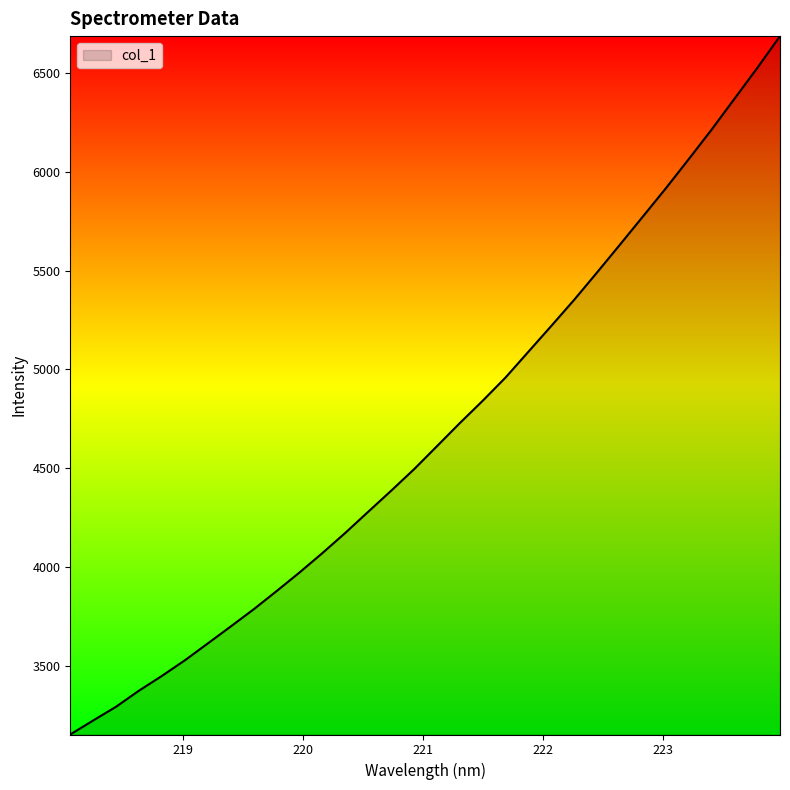

What is the greatest value displayed?

6688.3